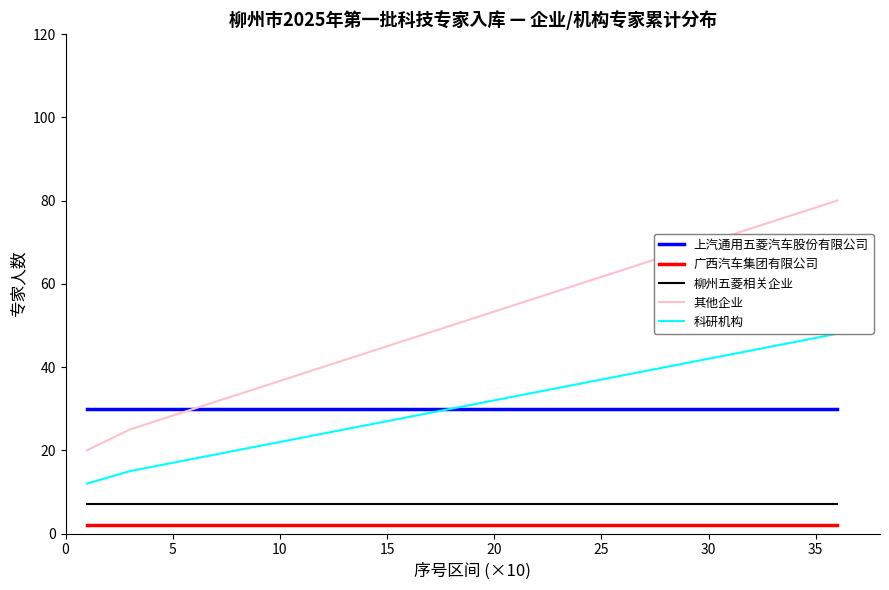

True or false: 上汽通用五菱汽车股份有限公司 has a value of 30 at 15.

True